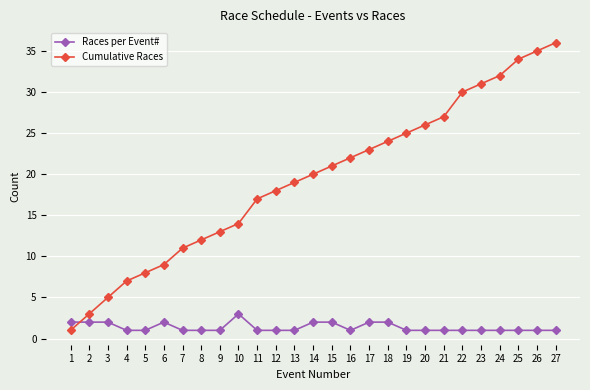

Reading left to right, transcribe all the data shown in this chart.

Races per Event#: 1=2	2=2	3=2	4=1	5=1	6=2	7=1	8=1	9=1	10=3	11=1	12=1	13=1	14=2	15=2	16=1	17=2	18=2	19=1	20=1	21=1	22=1	23=1	24=1	25=1	26=1	27=1
Cumulative Races: 1=1	2=3	3=5	4=7	5=8	6=9	7=11	8=12	9=13	10=14	11=17	12=18	13=19	14=20	15=21	16=22	17=23	18=24	19=25	20=26	21=27	22=30	23=31	24=32	25=34	26=35	27=36